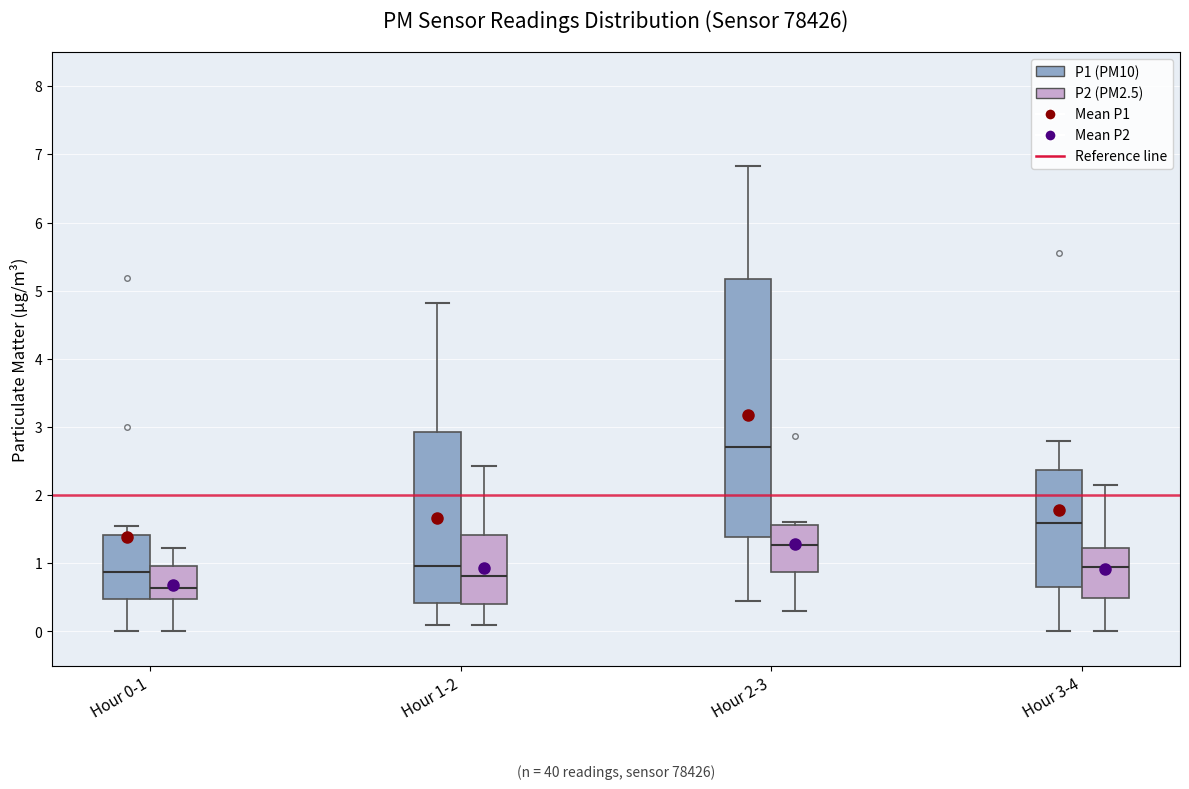

Where is the upper edge of the box for Hour 0-1 (P1 (PM10)) on the y-axis? The values are not printed on the chart, so give them approximately, as read against the axis.

1.4